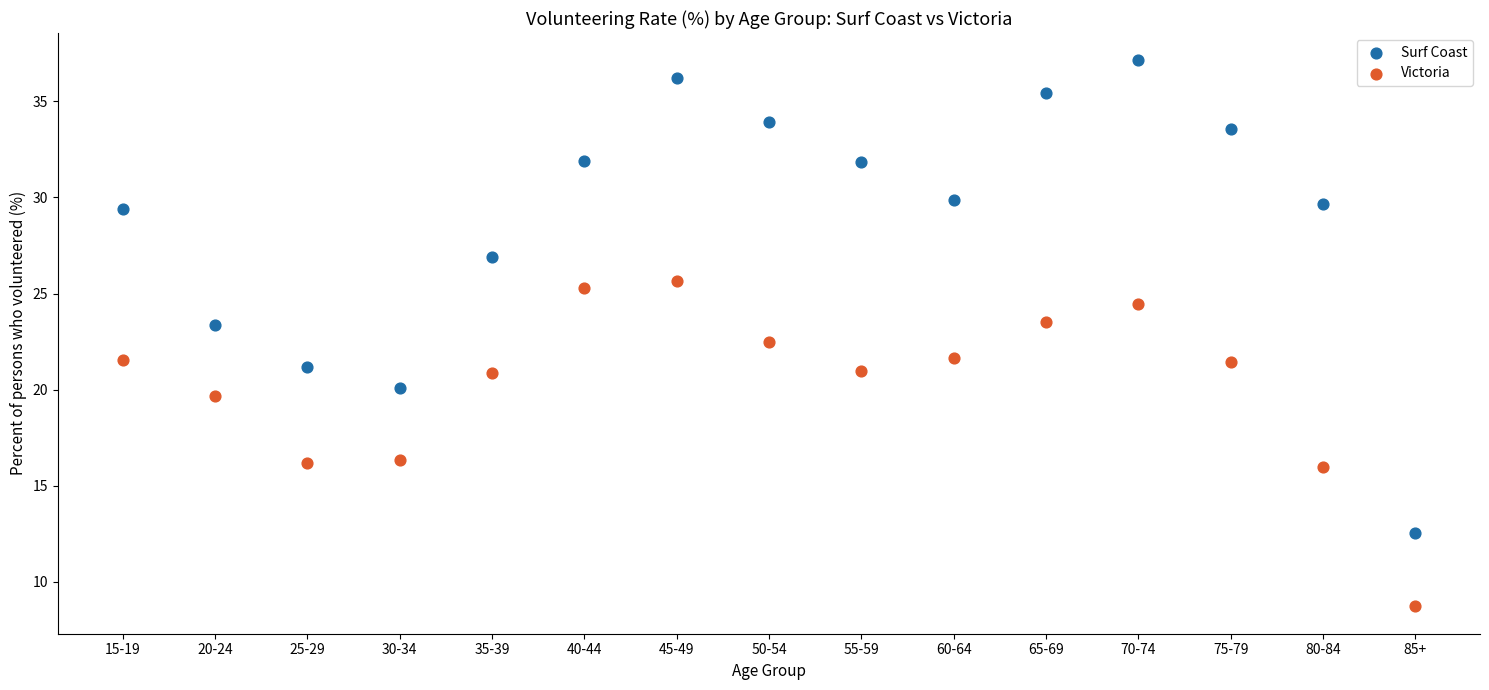

Which series reaches the minimum Y coordinate?

Victoria